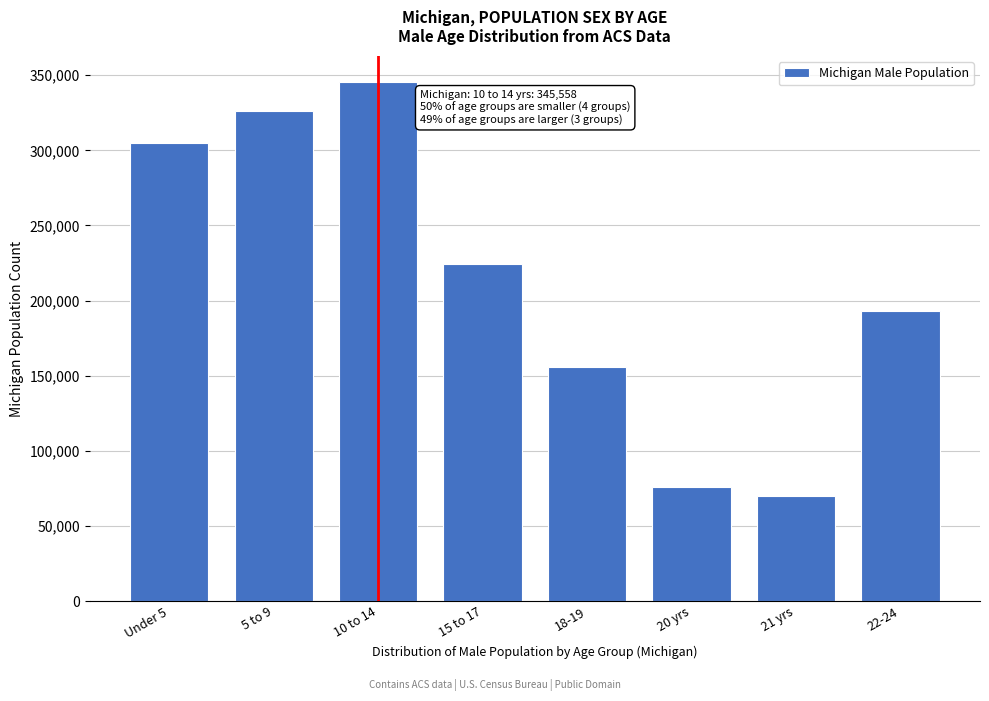

Reading left to right, extract all data points from this chart.

304587	326145	345558	224021	155456	75606	69957	193006